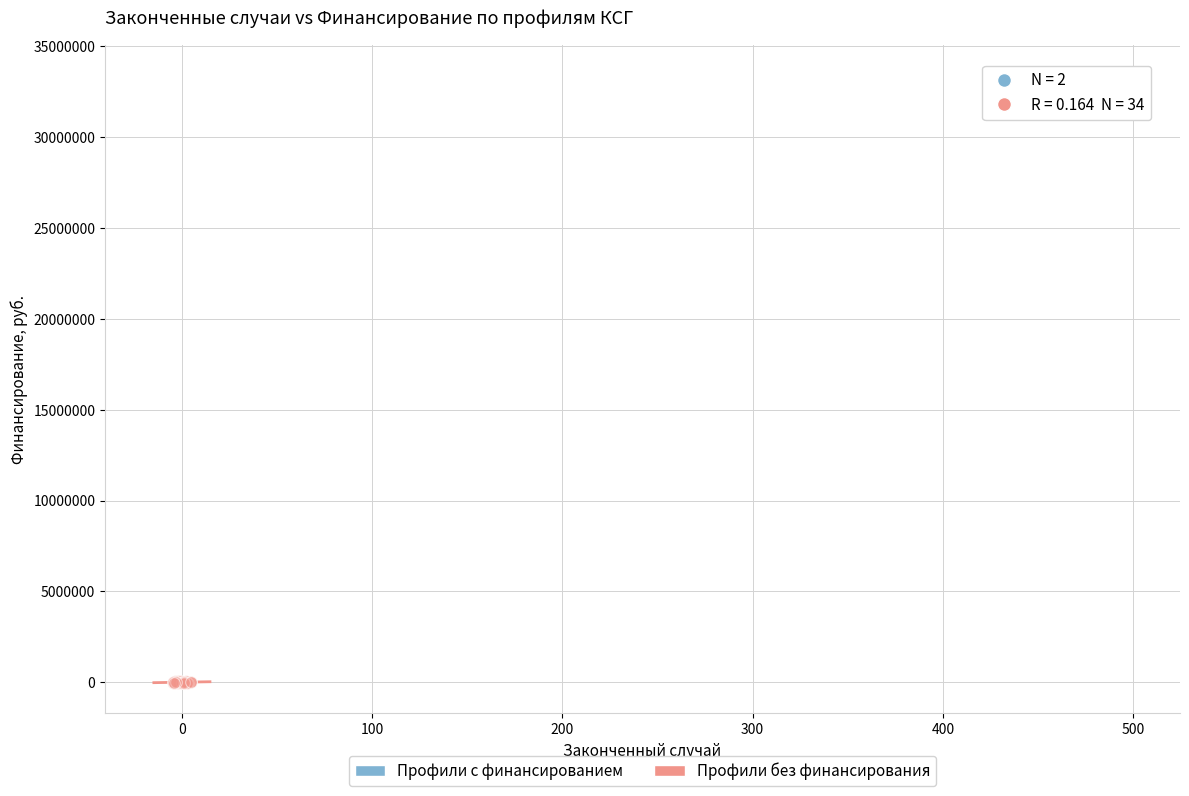

What are all the series names shown in the legend?

Профили с финансированием, Профили без финансирования